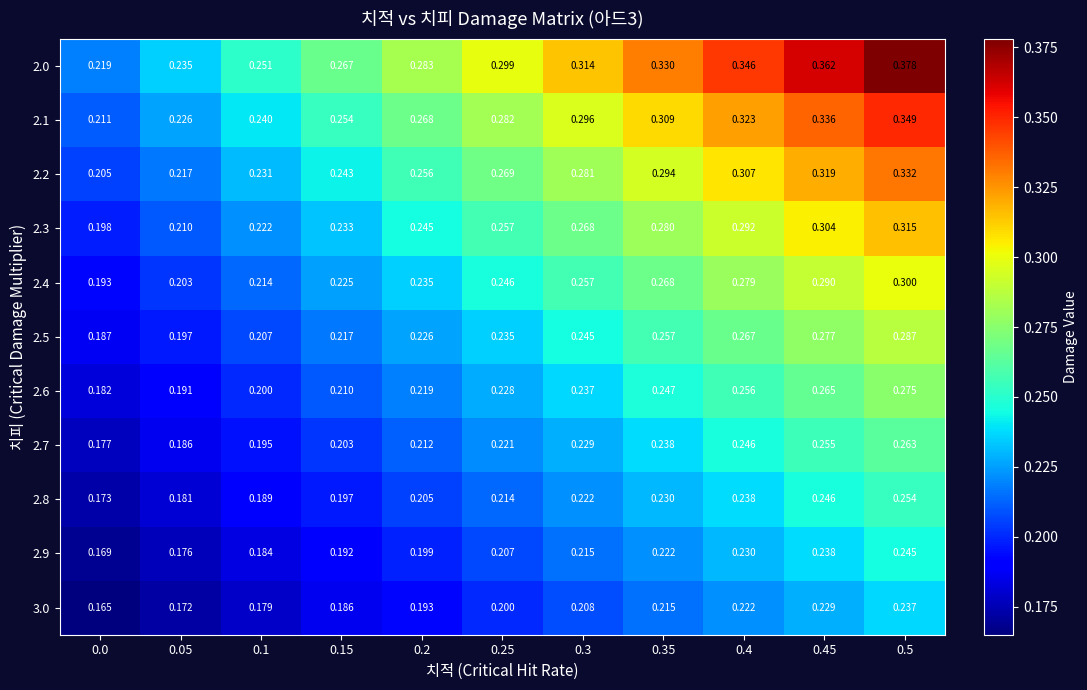

What is the difference between the highest and lowest values at 0.15?

0.1